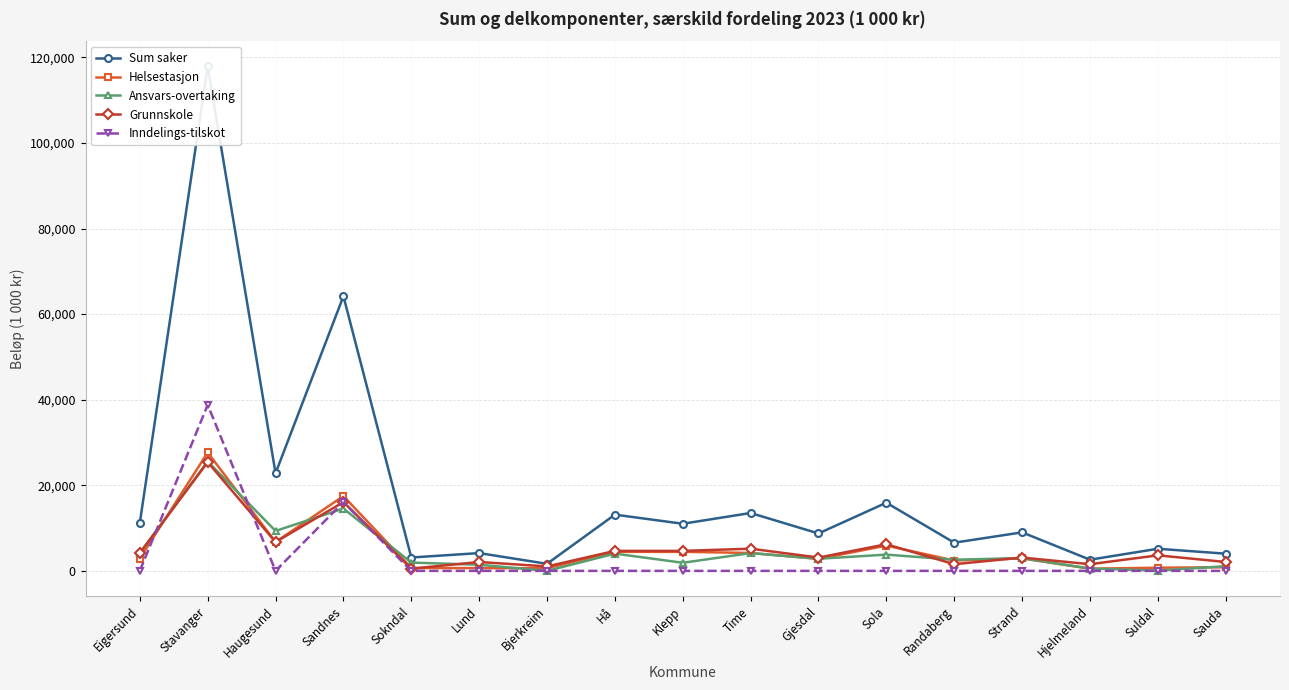

What are all the series names shown in the legend?

Sum saker, Helsestasjon, Ansvars-overtaking, Grunnskole, Inndelings-tilskot